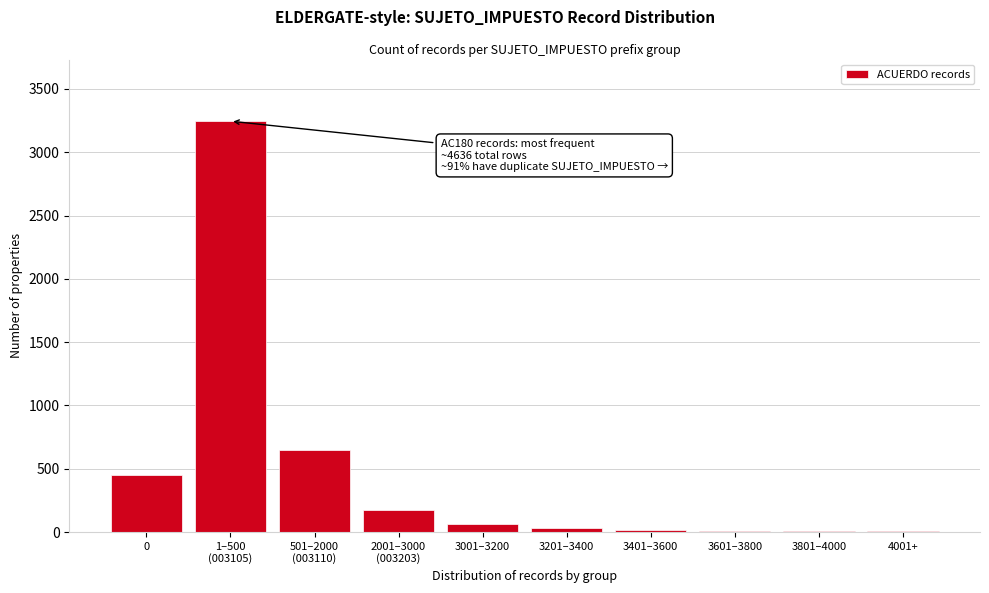

What is the sum of all values?

4636